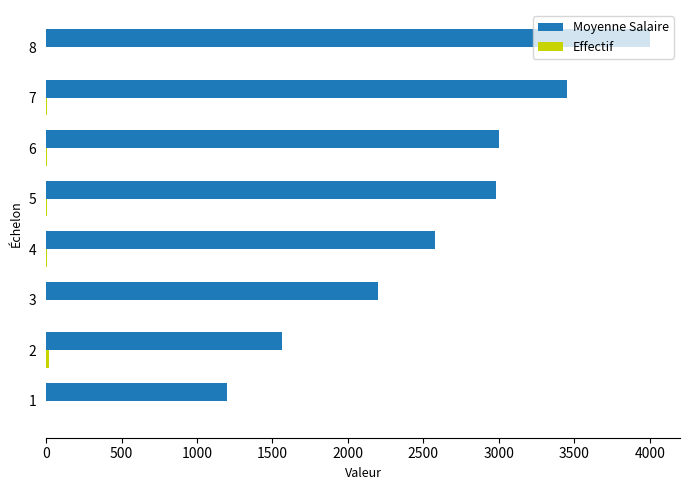

The value of Moyenne Salaire at 2 is 459. True or false?

False